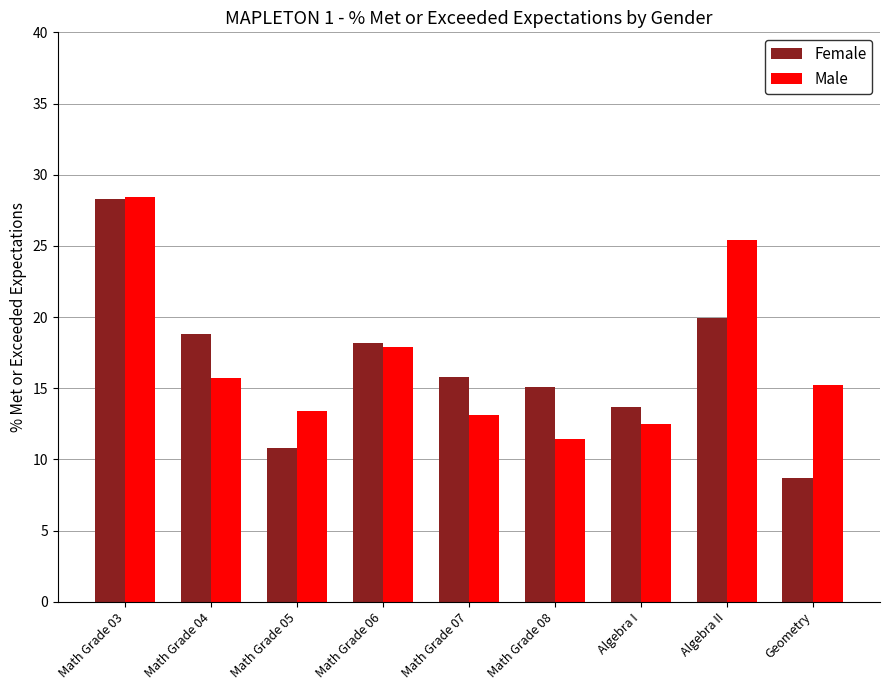

What is the difference between the Female values at Geometry and Algebra II?

11.2